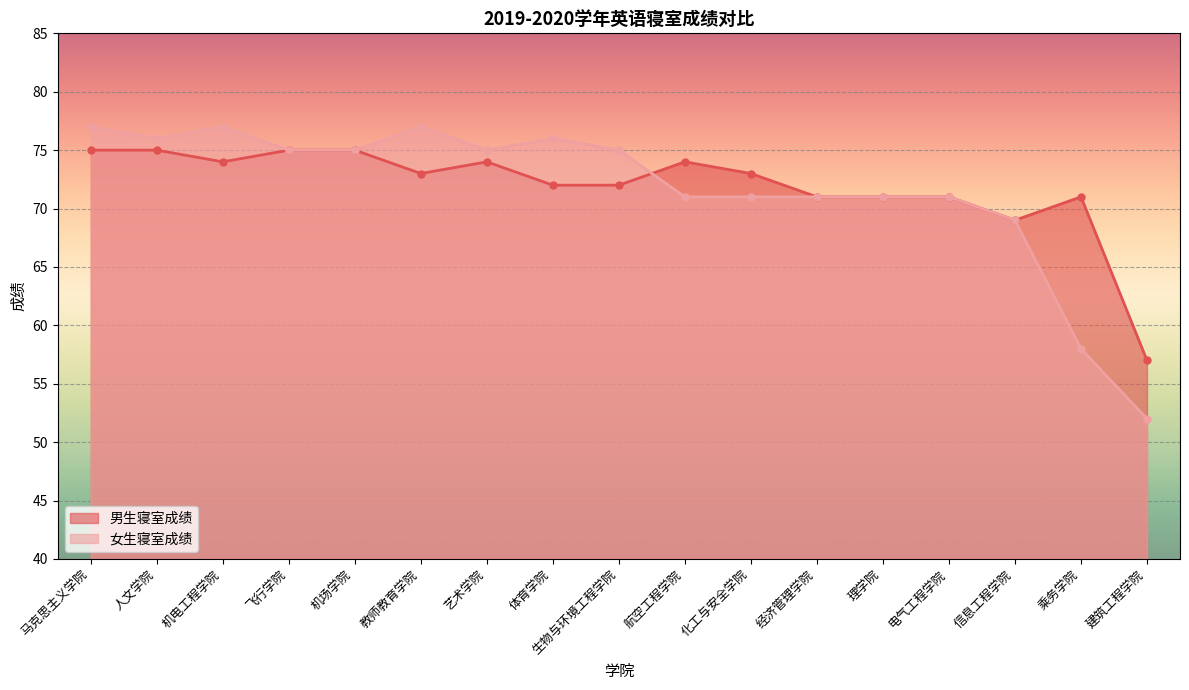

Which series ends up on top after the final intersection of 女生寝室成绩 and 男生寝室成绩?

男生寝室成绩